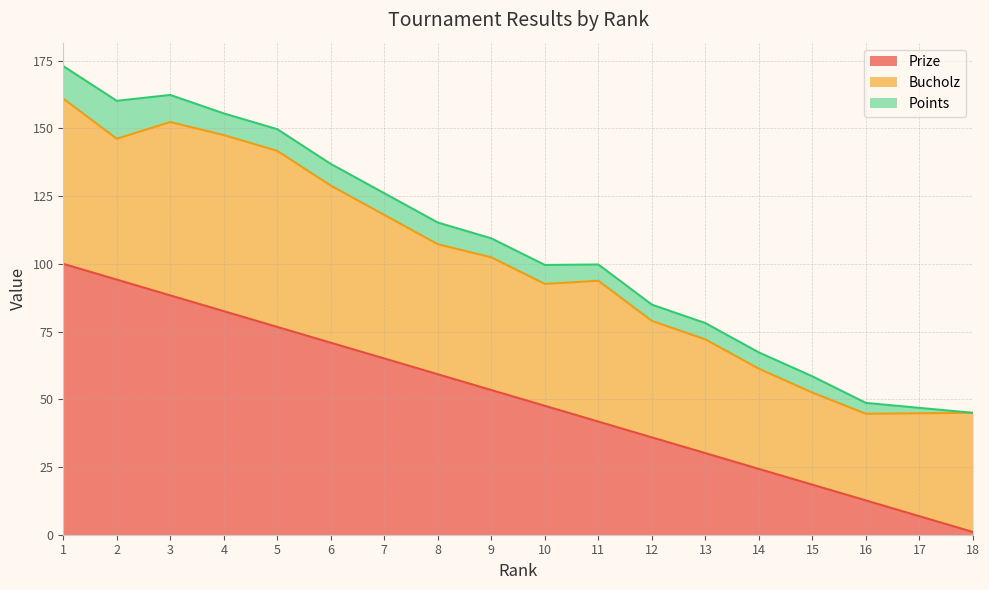

True or false: Points and Prize cross at least once.

False